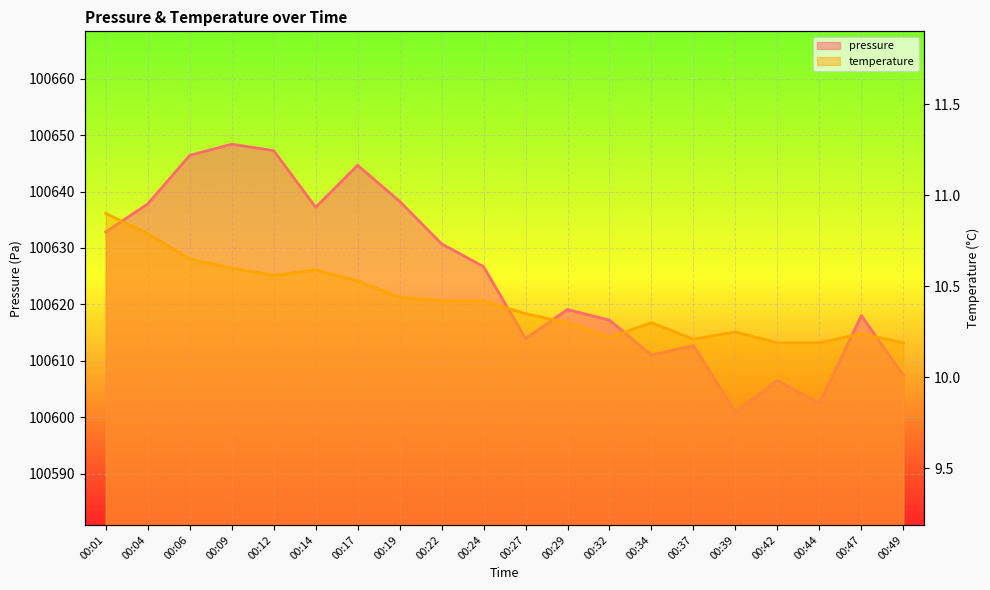

True or false: temperature and pressure cross at least once.

False